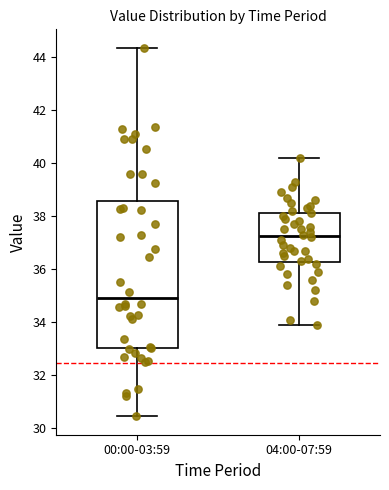

Where does the upper whisker of the box for 04:00-07:59 end on the y-axis? The values are not printed on the chart, so give them approximately, as read against the axis.

40.2